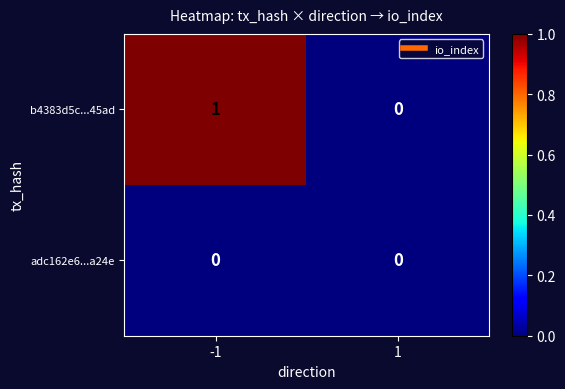

Between -1 and 1, which series saw the biggest shift?

b4383d5c...45ad